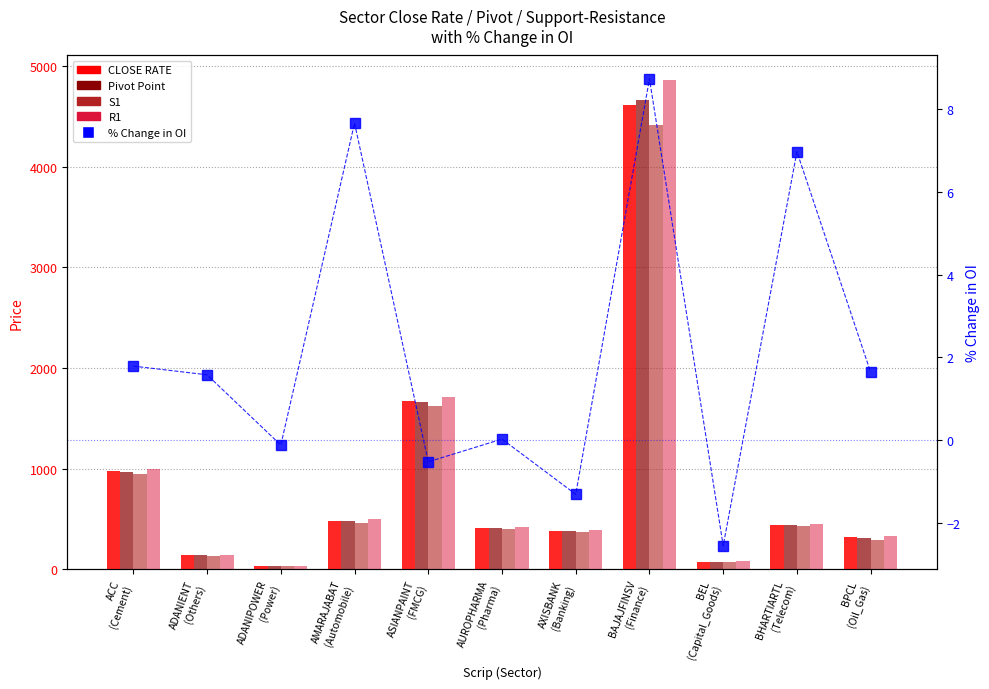

Which series has the largest total across all categories?

R1